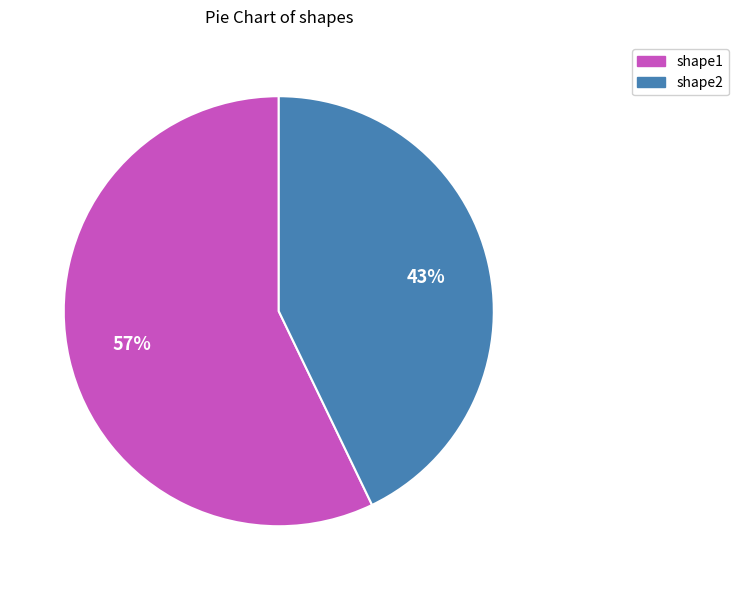

To the nearest percent, what is the difference between the largest and smallest slice percentages?

14%